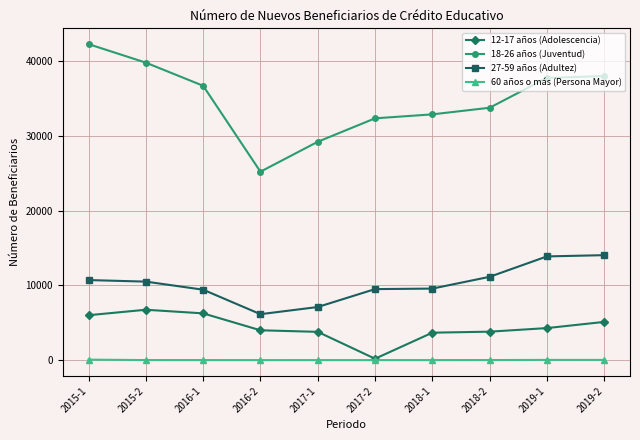

The value of 27-59 años (Adultez) at 2015-1 is 10725. True or false?

True